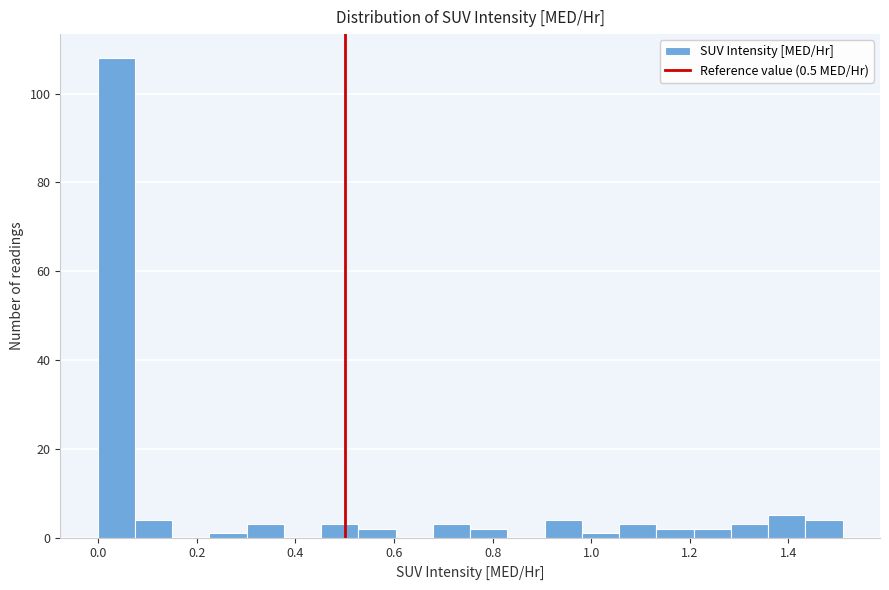

Around what value on the x-axis is the tallest bar? Give the approximate position of its centre, as read against the axis.

0.04